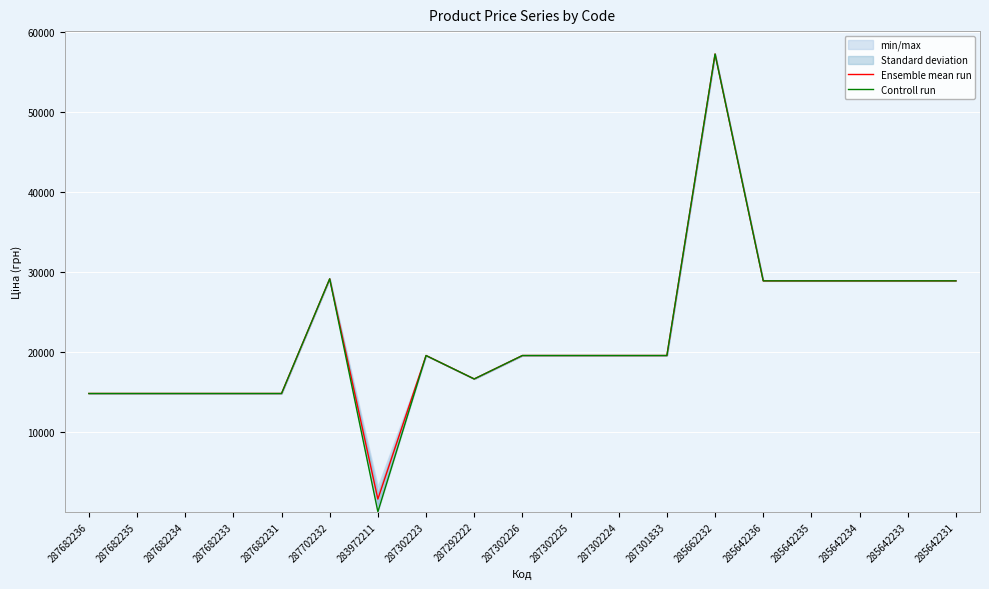

Where is the first local maximum for Ensemble mean run?

287702232